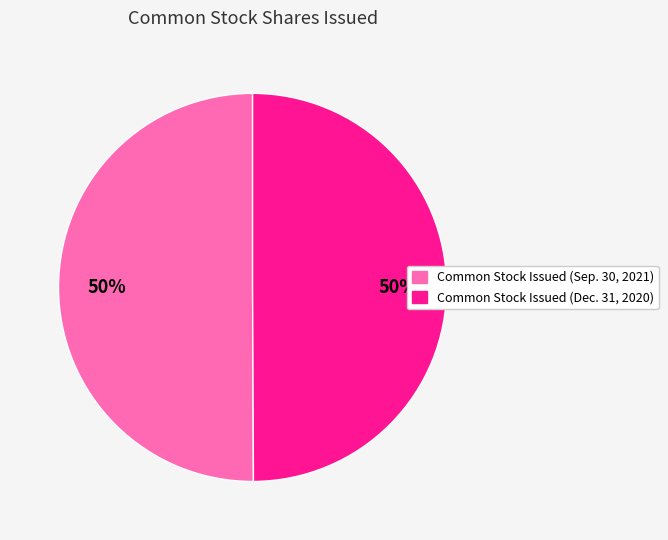

Is it true that Common Stock Issued (Dec. 31, 2020) is 42% of the pie?

False